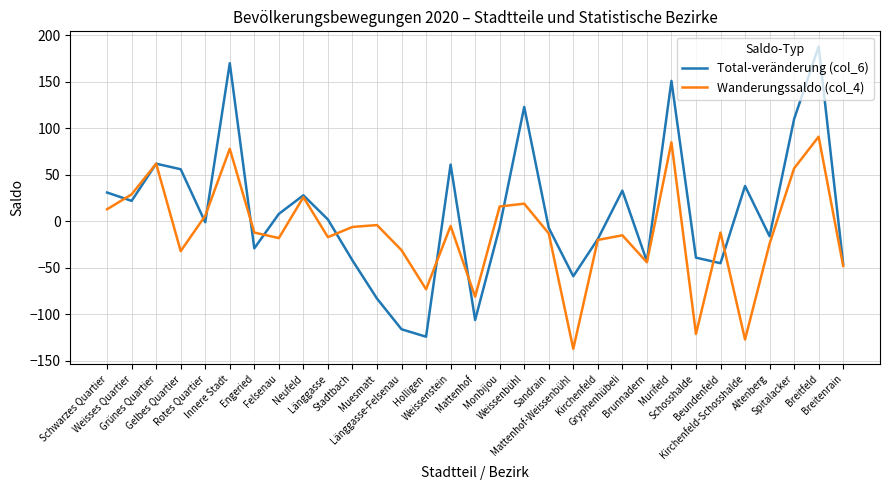

How many values in the Total-veränderung (col_6) series exceed -1?

15